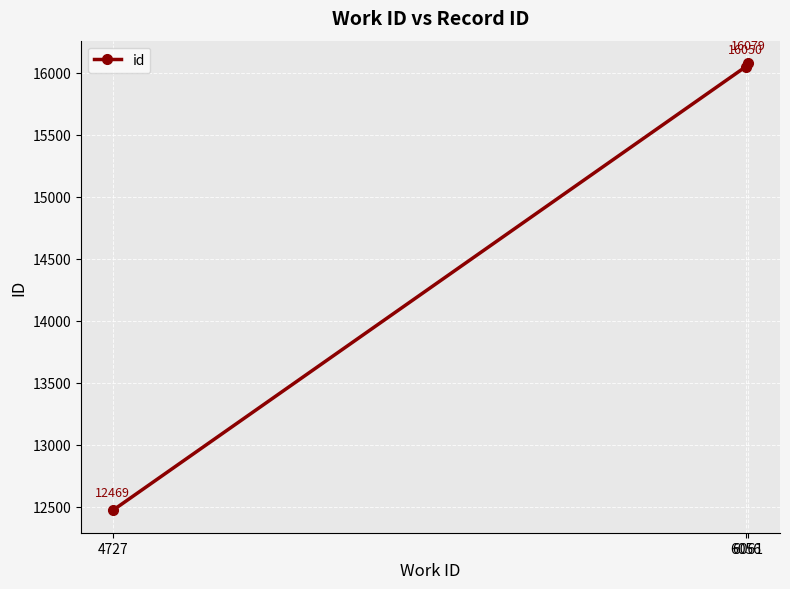

Is it true that the value at 6061 is 16079?

True